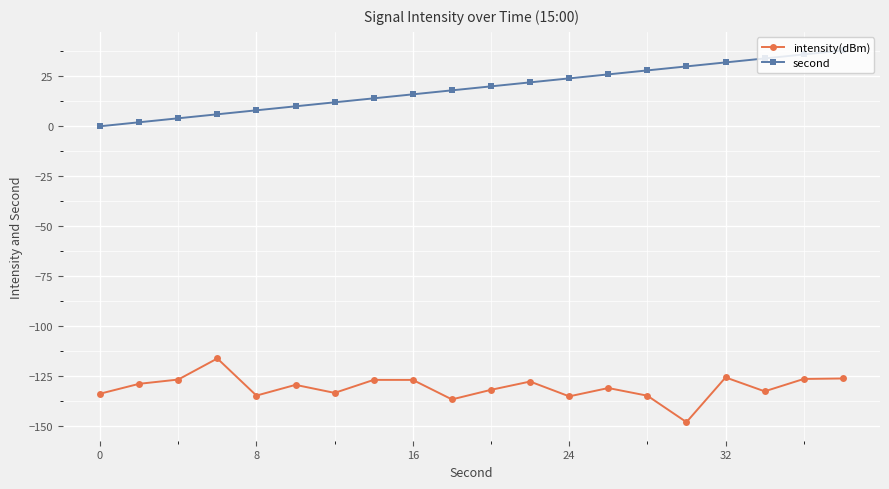

What is the value of the second point at the 4th from the left?

6.0